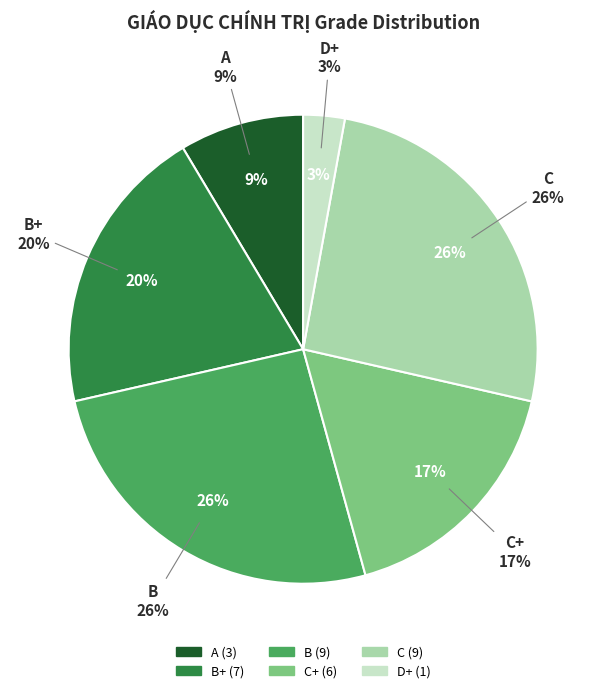

Do C+ and C together represent more than half of the pie?

No